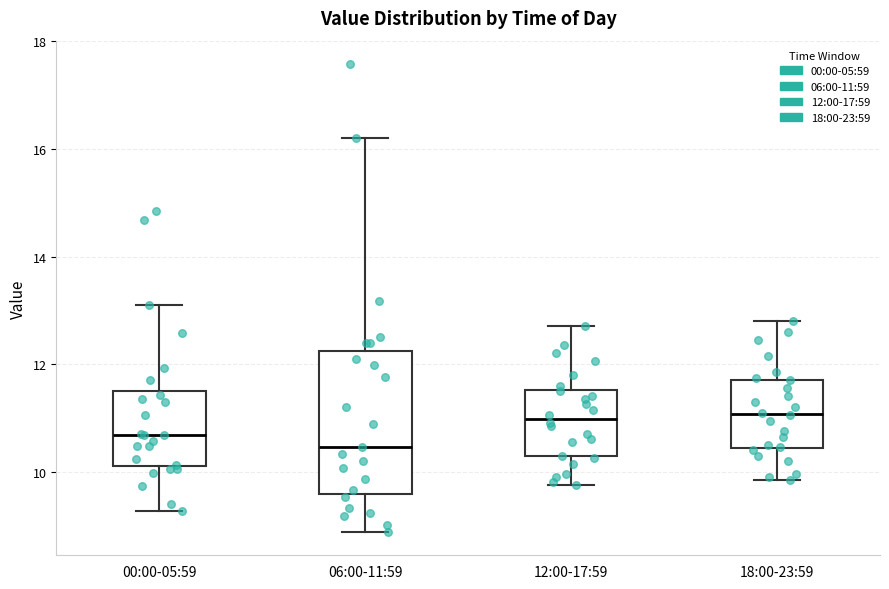

Reading left to right, read every box against the y-axis: the position of its median line, the range the box covers, and the ends of its whiskers. The values are not printed on the chart, so give them approximately, as read against the axis.

00:00-05:59: median 10.6, box 10.2 to 11.4, whiskers 9.2 to 13.2
06:00-11:59: median 10.4, box 9.6 to 12.2, whiskers 8.8 to 16.2
12:00-17:59: median 11.0, box 10.2 to 11.6, whiskers 9.8 to 12.8
18:00-23:59: median 11.0, box 10.4 to 11.8, whiskers 9.8 to 12.8